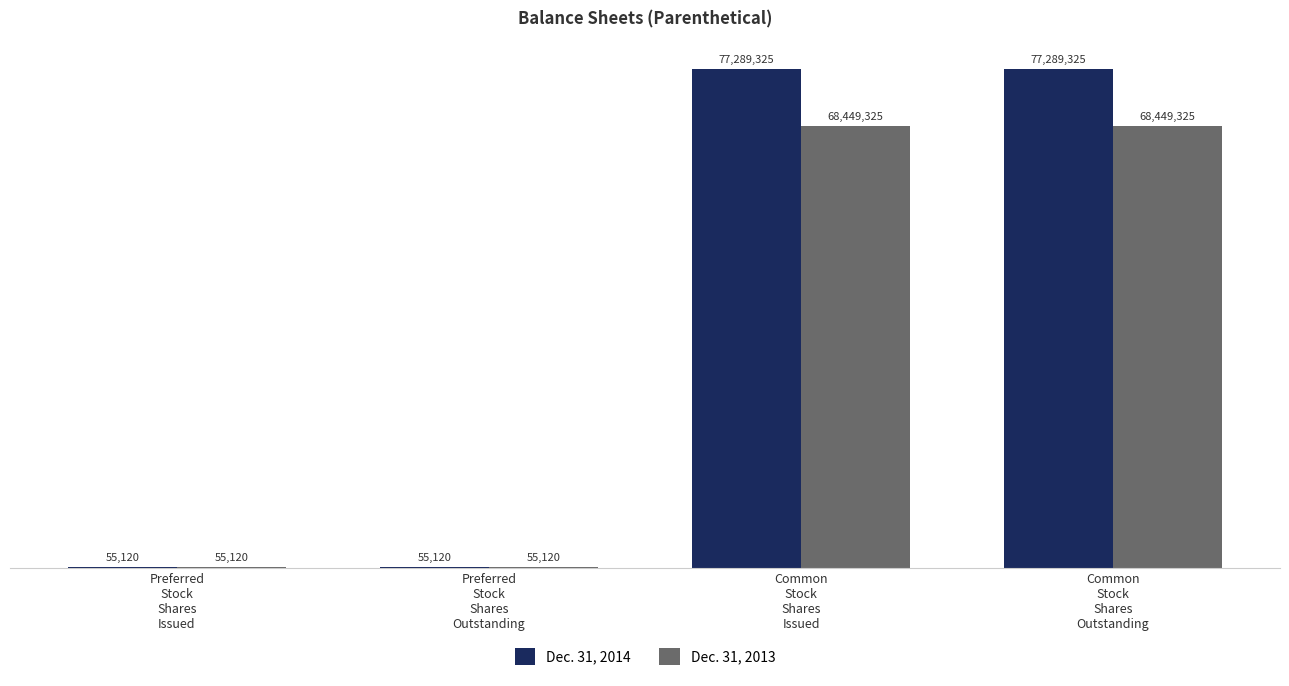

What is the minimum value shown in the chart?

55120